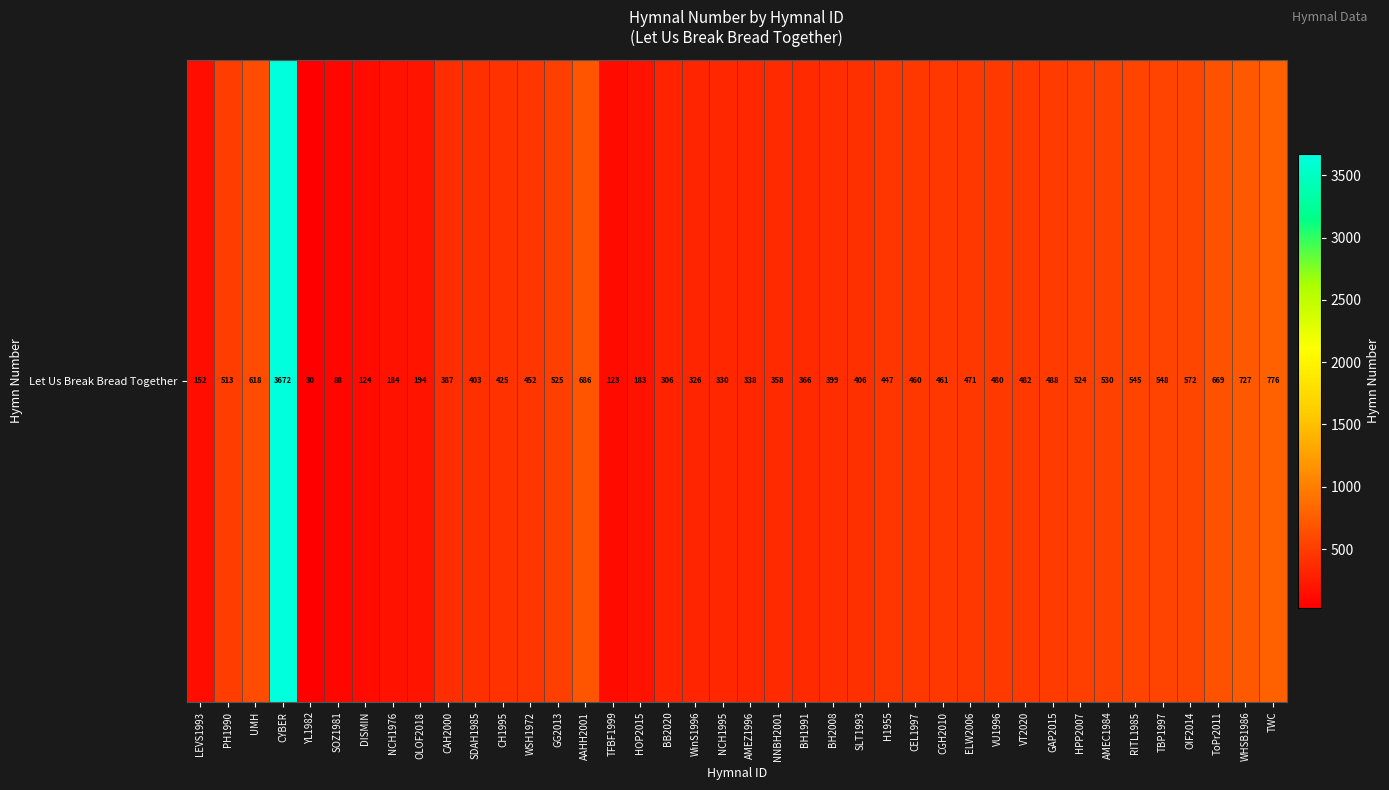

What is the sum of the values at YL1982 and VT2020?

512